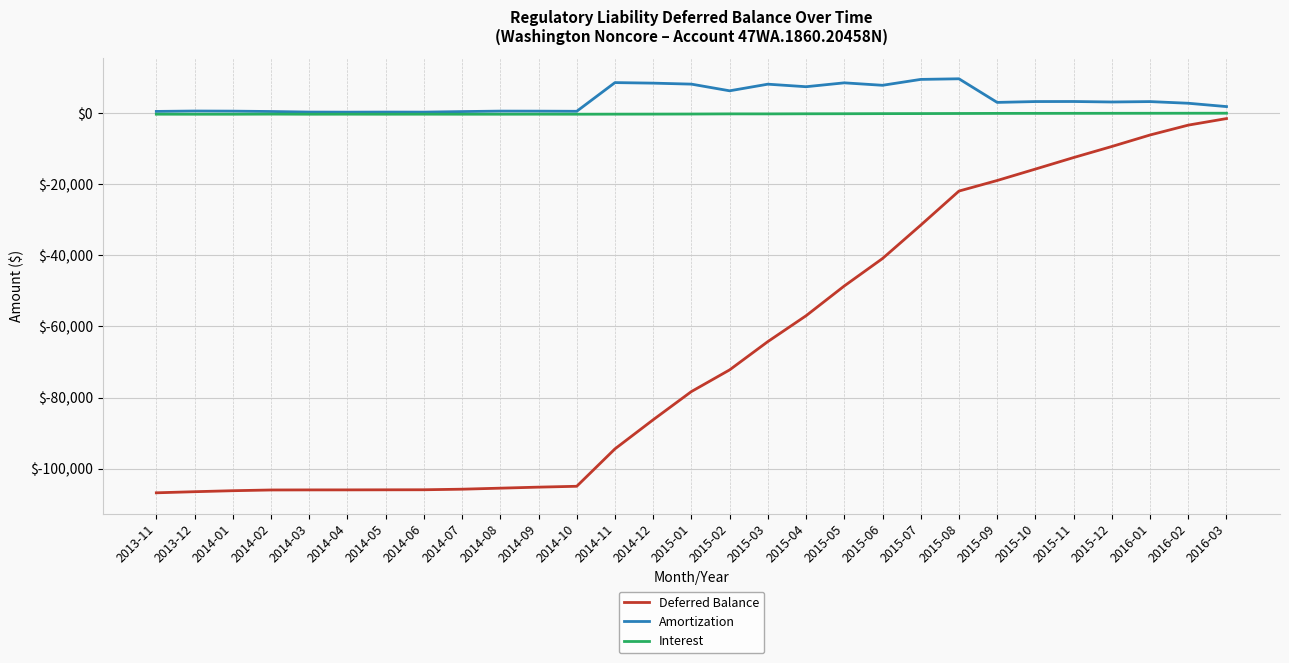

What is the difference between the highest and lowest values at 2014-11?

103036.2